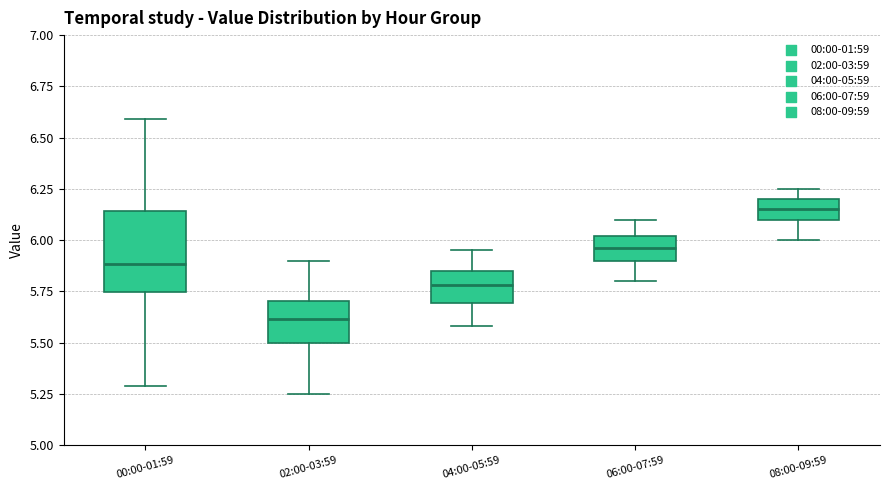

Reading left to right, read every box against the y-axis: the position of its median line, the range the box covers, and the ends of its whiskers. The values are not printed on the chart, so give them approximately, as read against the axis.

00:00-01:59: median 5.90, box 5.75 to 6.15, whiskers 5.30 to 6.60
02:00-03:59: median 5.60, box 5.50 to 5.70, whiskers 5.25 to 5.90
04:00-05:59: median 5.80, box 5.70 to 5.85, whiskers 5.60 to 5.95
06:00-07:59: median 5.95, box 5.90 to 6.00, whiskers 5.80 to 6.10
08:00-09:59: median 6.15, box 6.10 to 6.20, whiskers 6.00 to 6.25